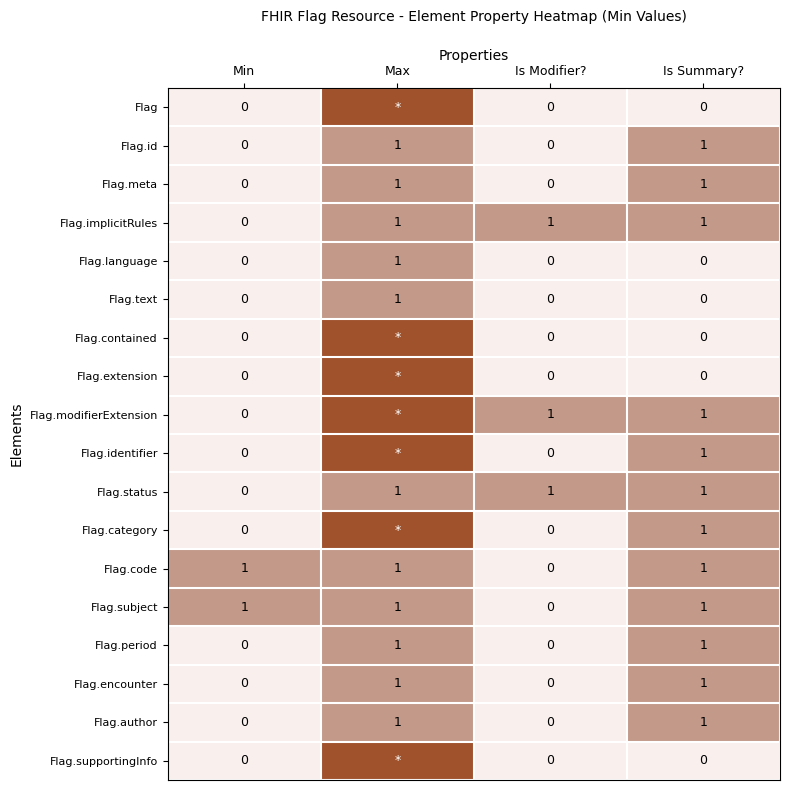

The Flag.meta series shows 0 at Min. True or false?

True